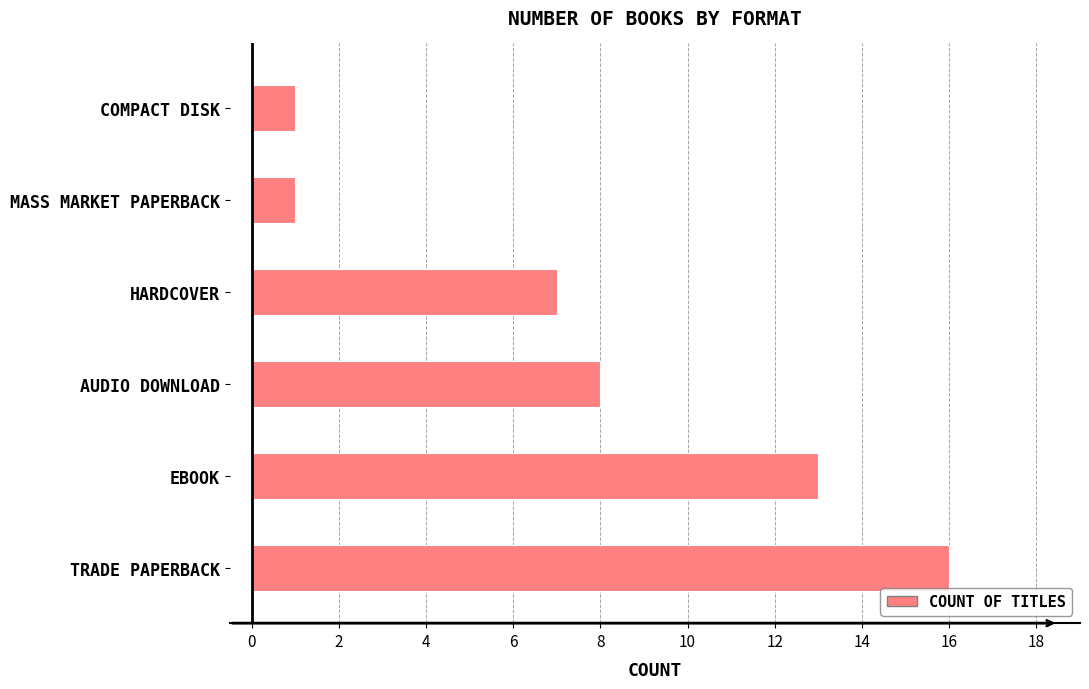

Reading bottom to top, transcribe all the data shown in this chart.

16	13	8	7	1	1